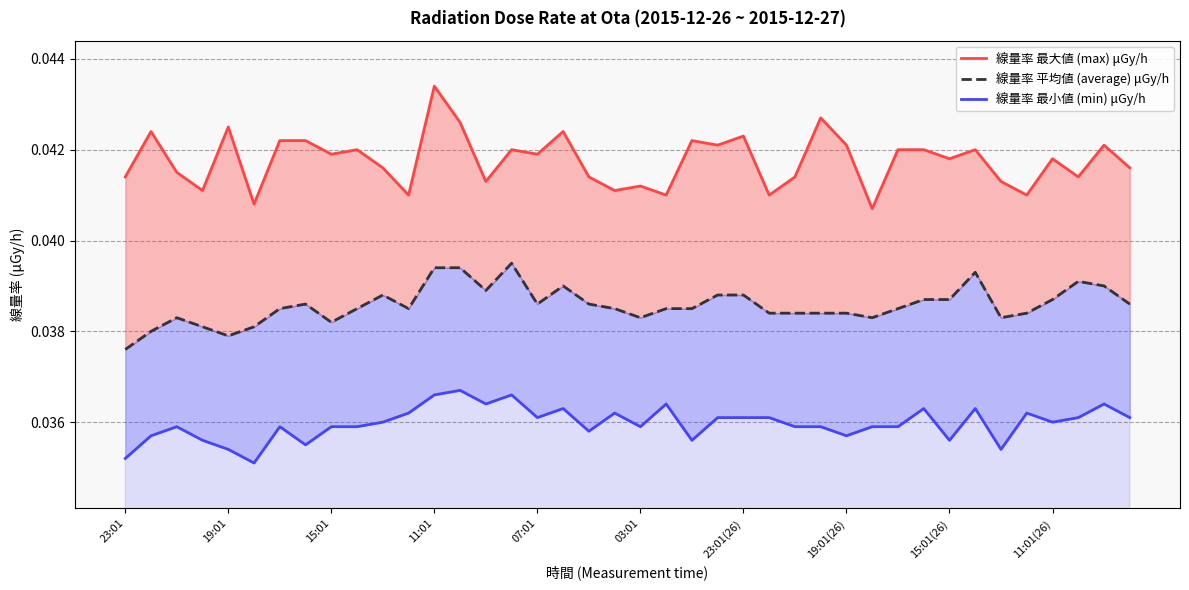

Count the 線量率 最大値 (max) μGy/h values in the range 0 to 1.

40